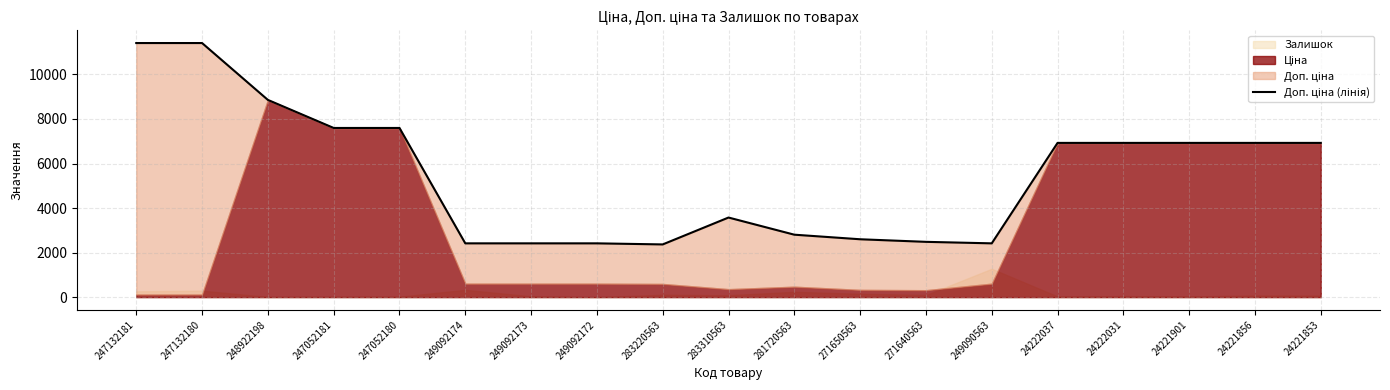

Where does the data first go above 6925?

247132181